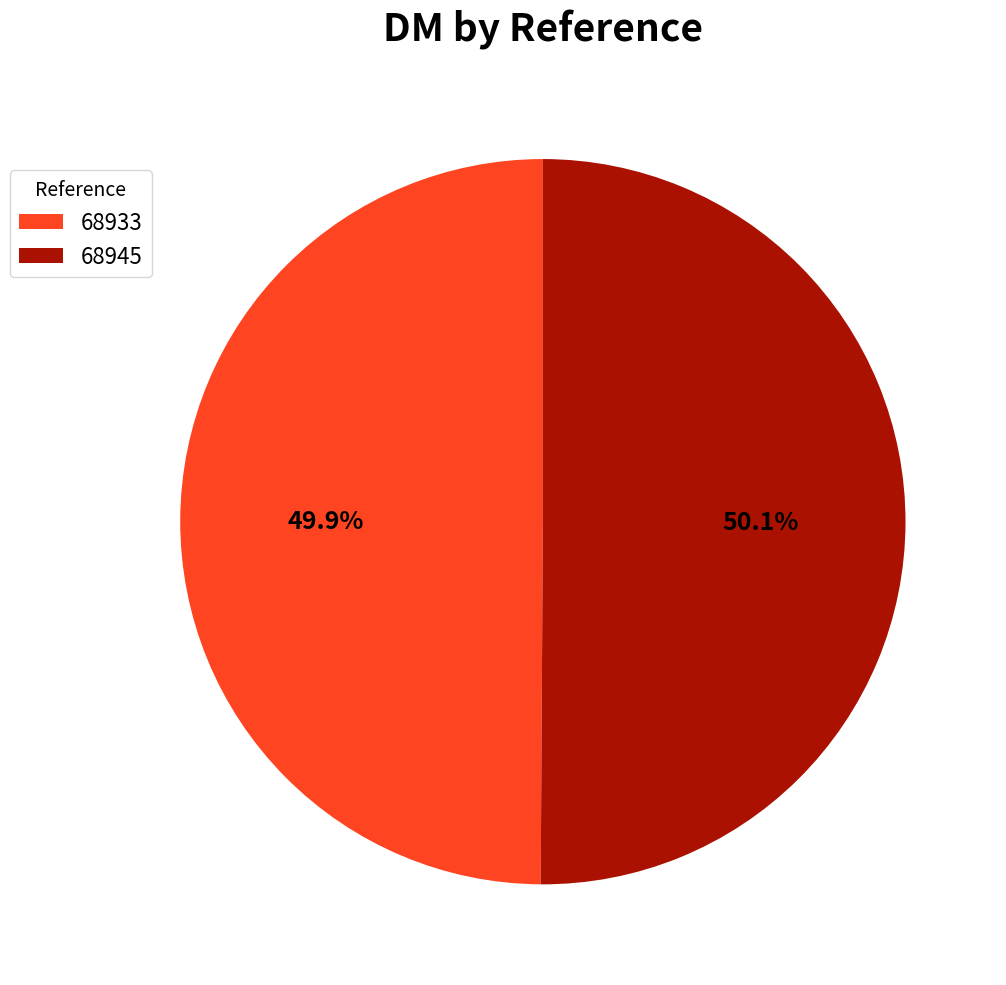

Is it true that 68945 is 41% of the pie?

False